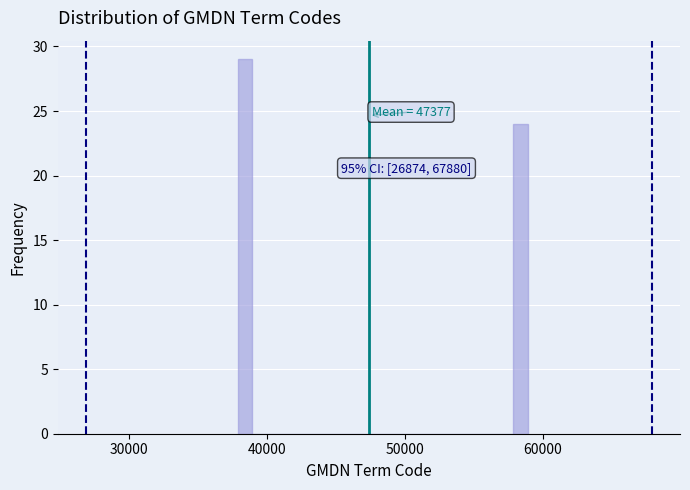

Read against the x-axis, roughly where is the centre of the tallest bar?

38000